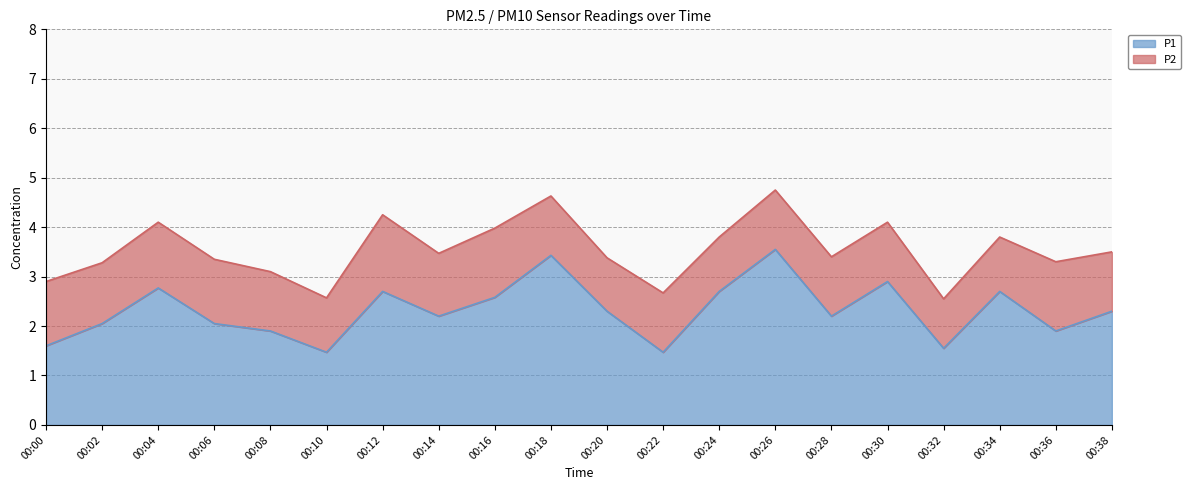

What is the smallest value displayed?

1.5